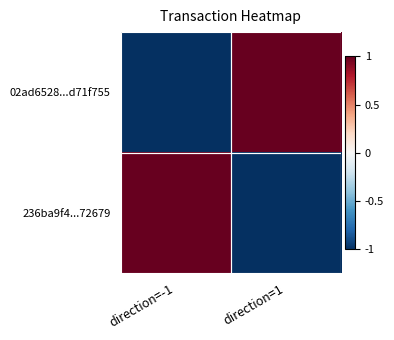

At direction=-1, list the series in order from largest to smallest.

236ba9f4...72679, 02ad6528...d71f755